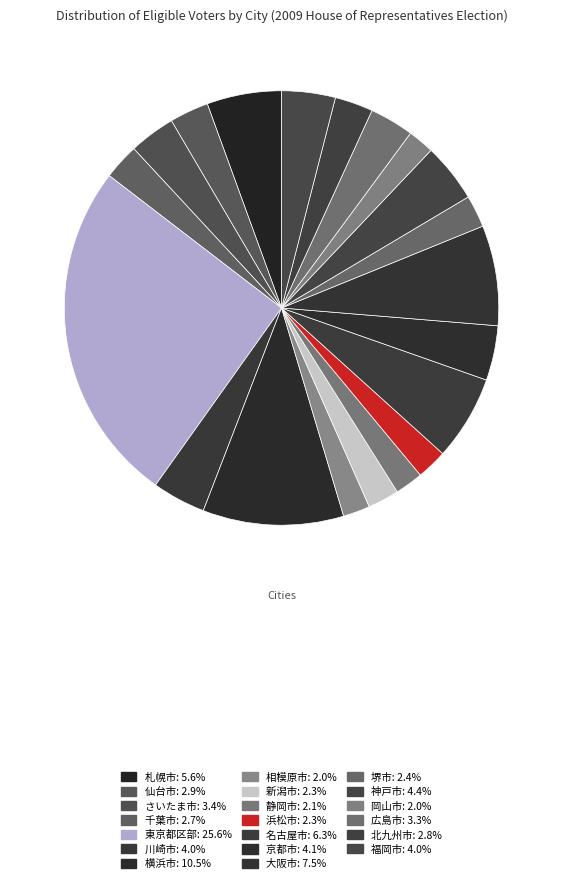

Which has a higher value, 広島市 or 相模原市?

広島市